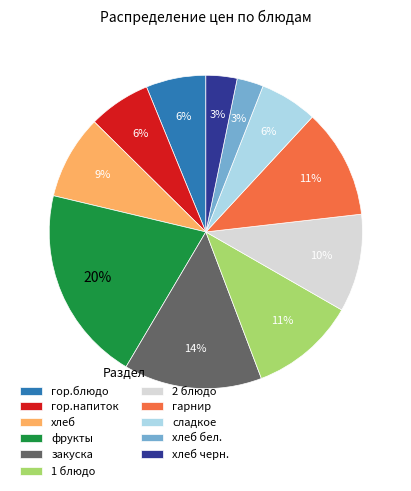

Is it true that хлеб is 9% of the pie?

True